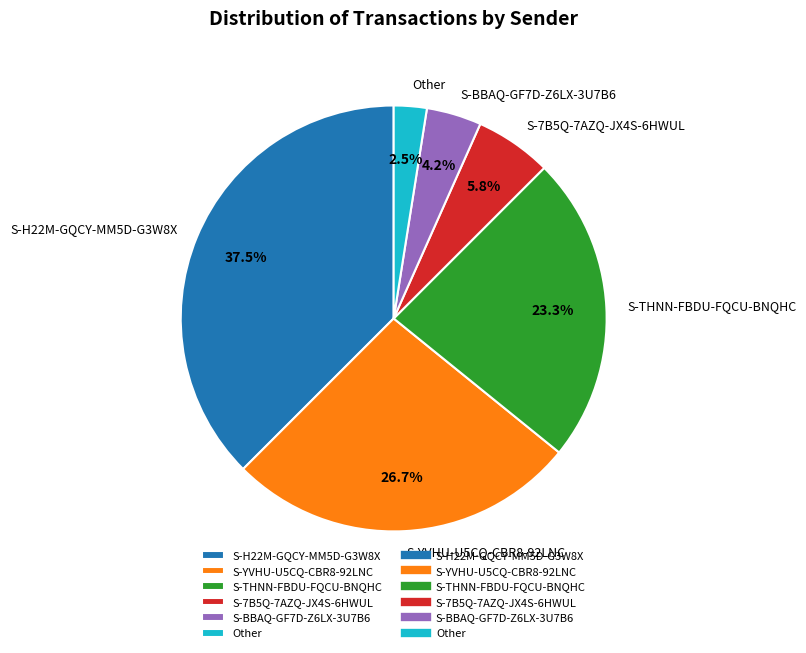

What is the smallest slice in the pie chart?

Other